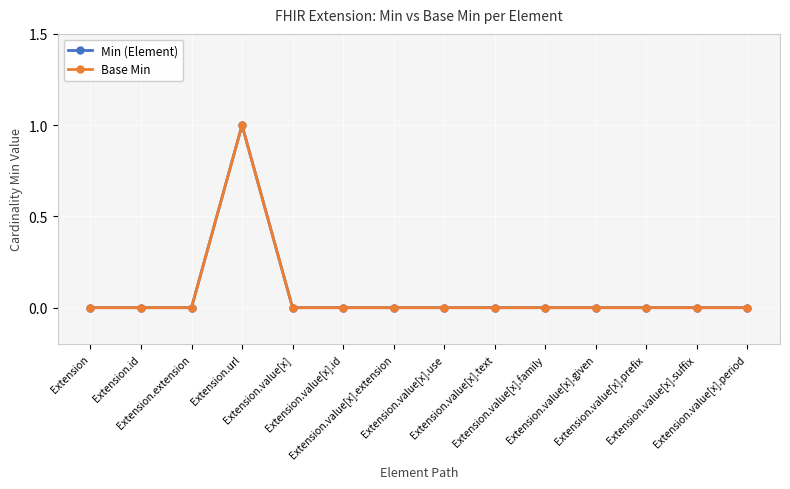

What is the label of the 11th point from the left?

Extension.value[x].given